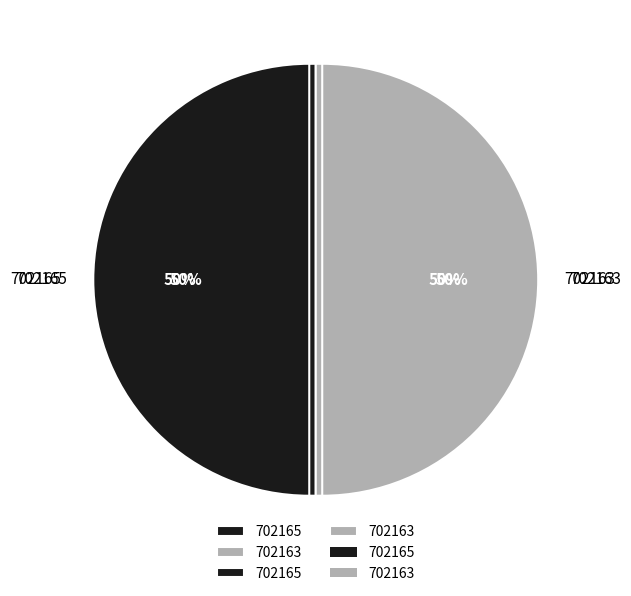

To the nearest percent, what is the average slice percentage?

50%